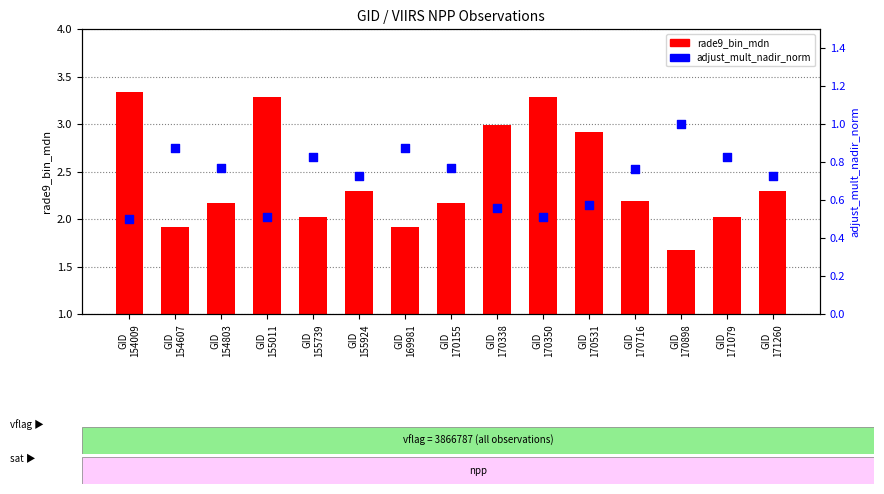

Which series has the largest Y range (max minus min)?

rade9_bin_mdn